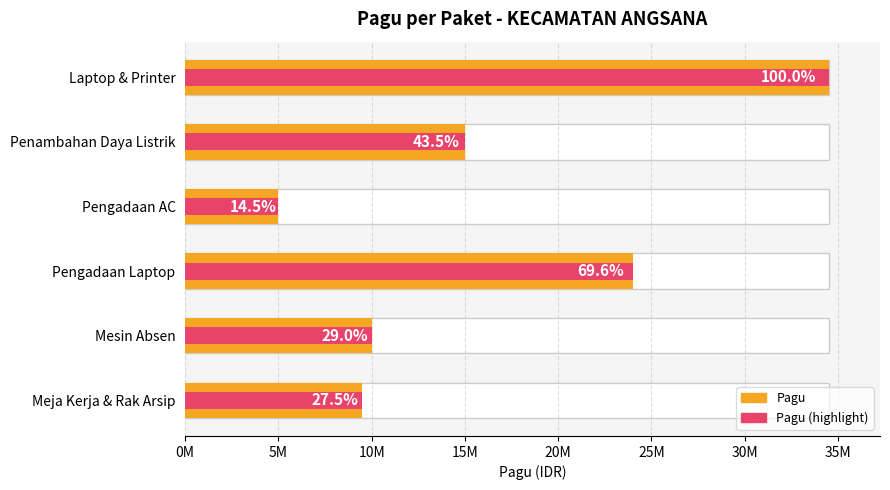

What is the sum of all Pagu (Max) values?

98000000